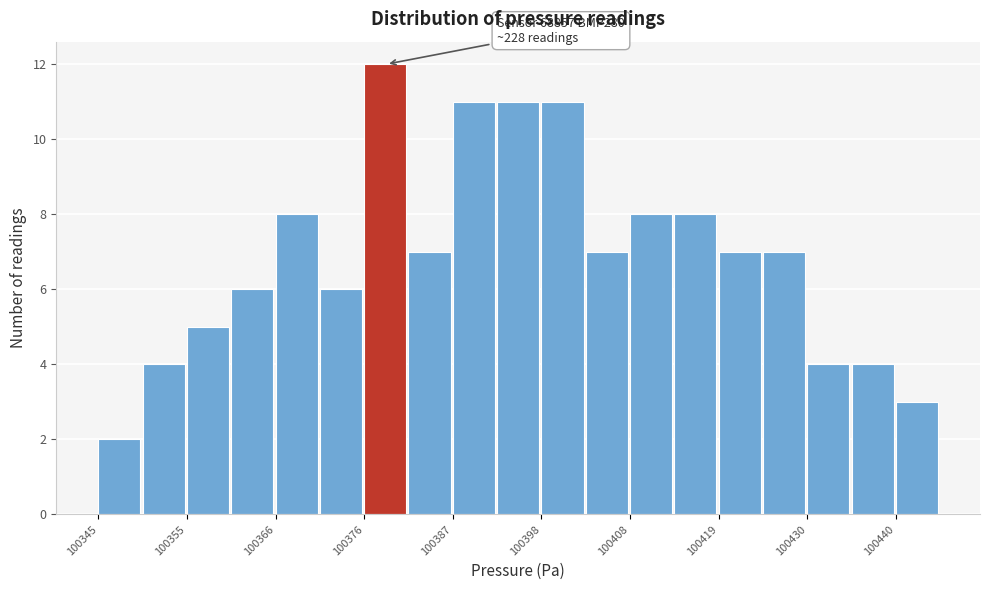

Read against the x-axis, roughly where is the centre of the tallest bar?

100380